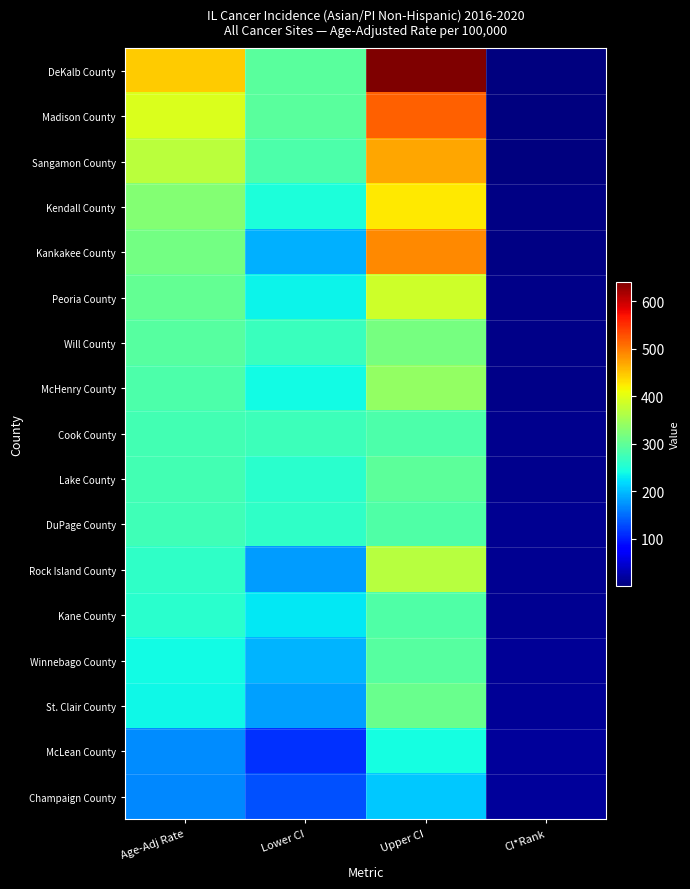

Which series has the largest range (max minus min)?

DeKalb County